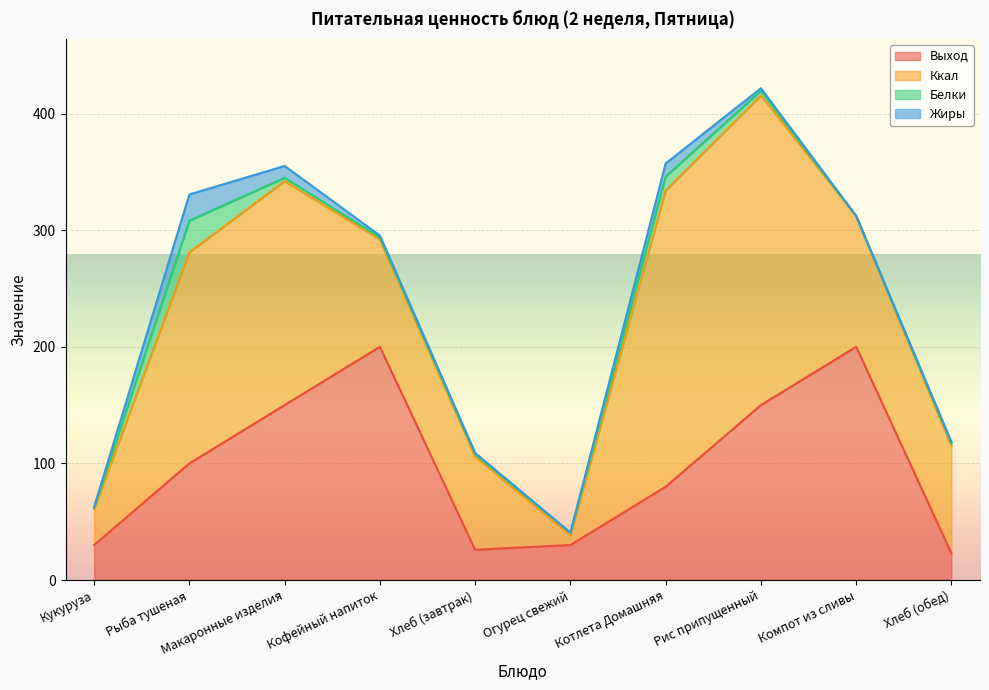

The Выход series shows 17.8 at Хлеб (завтрак). True or false?

False